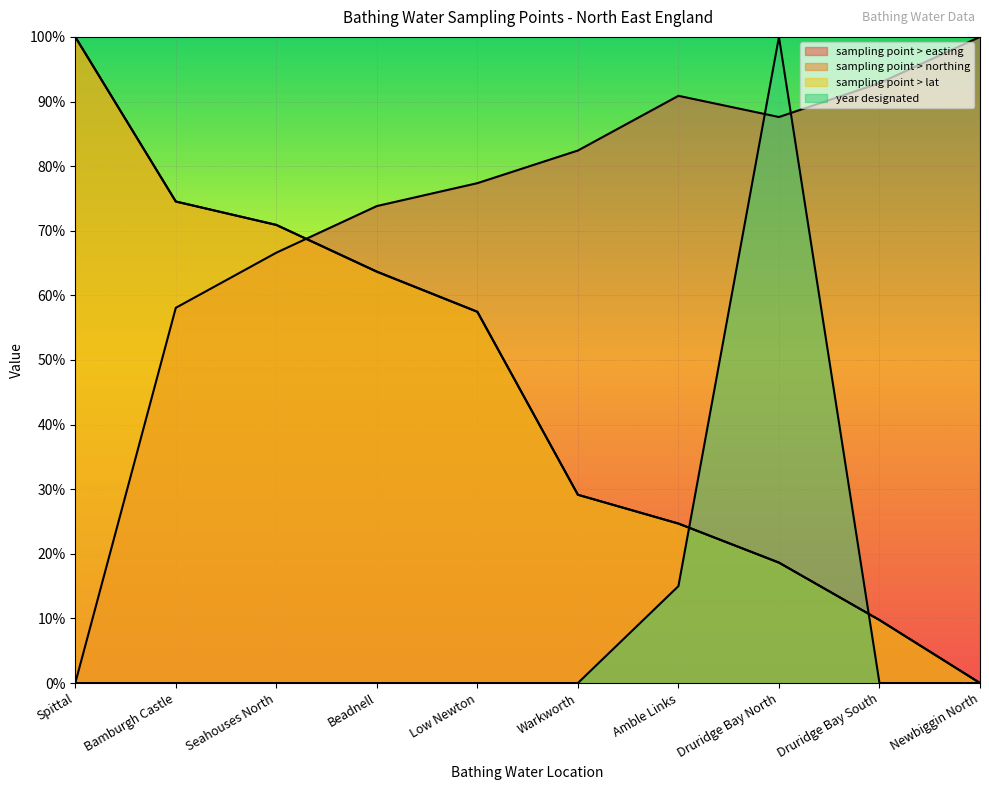

Between which two adjacent categories do sampling point > lat and year designated first intersect?

Amble Links and Druridge Bay North